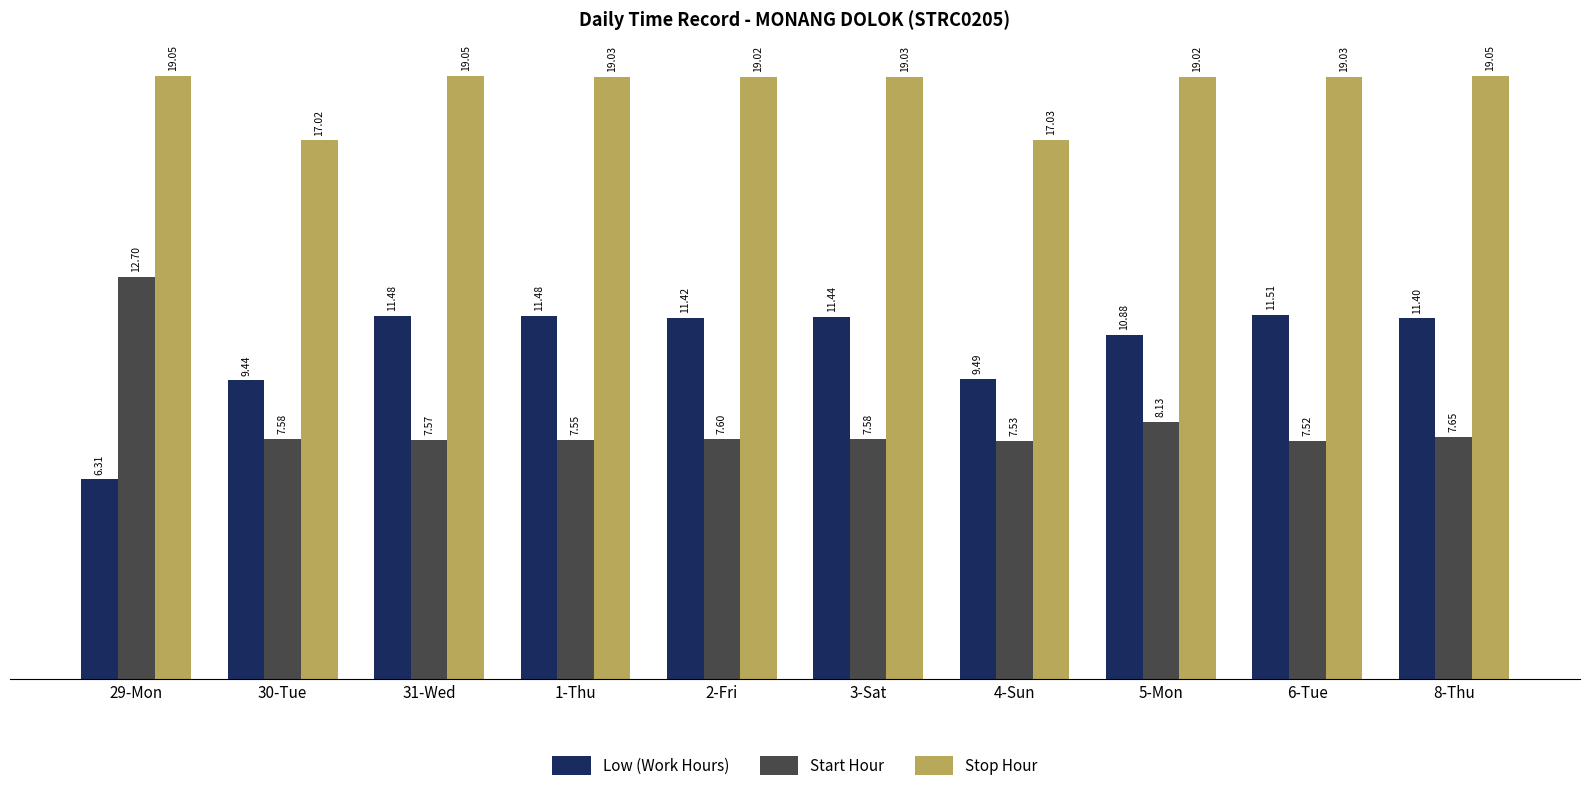

At how many categories does at least one series exceed 17?

10